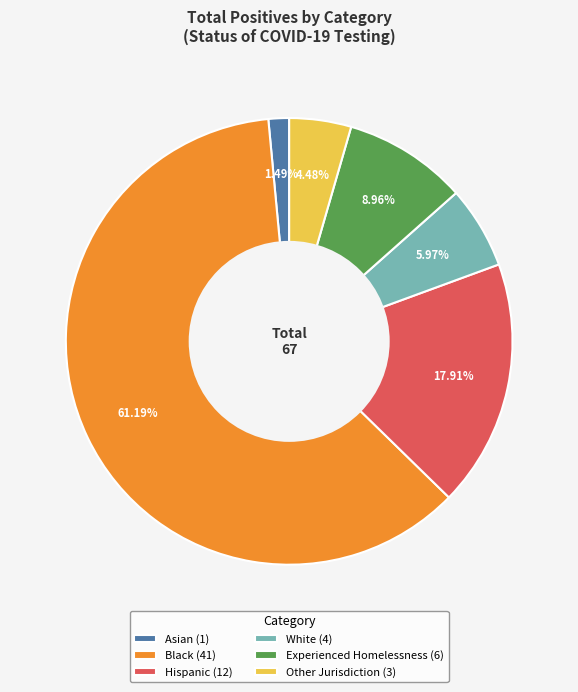

Approximately how many times larger is the value at White compared to Other Jurisdiction?

1.3